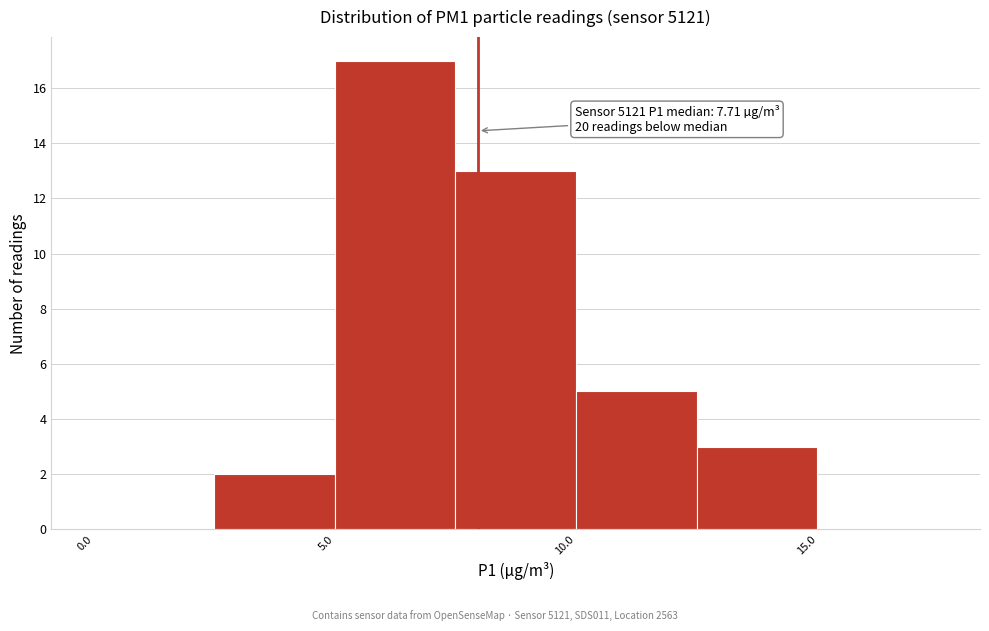

Over which range of the x-axis is the bar tallest?

5.0 to 7.5